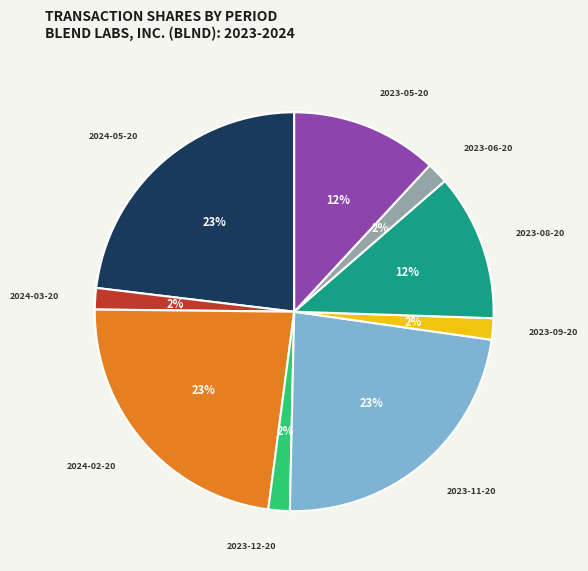

Does any single category account for the majority?

No